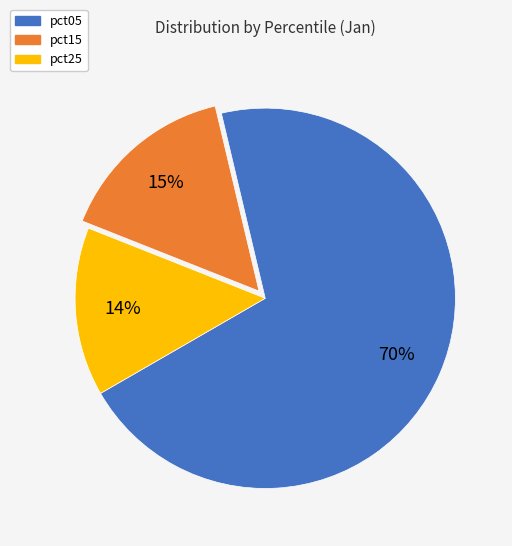

What percentage is the pct25 slice, to the nearest percent?

14%